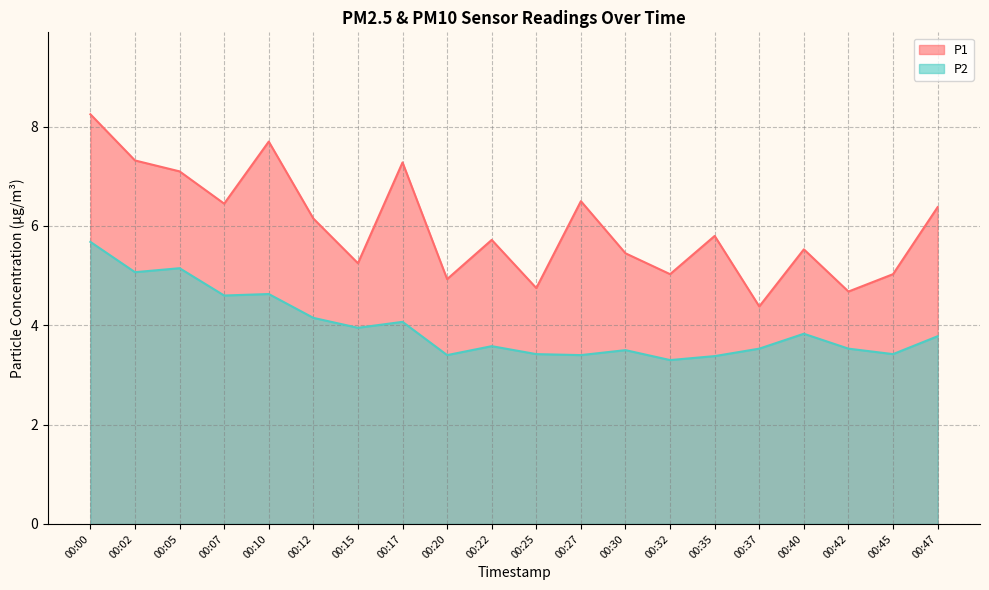

True or false: P2 has more than 0 points higher than both neighbors.

True